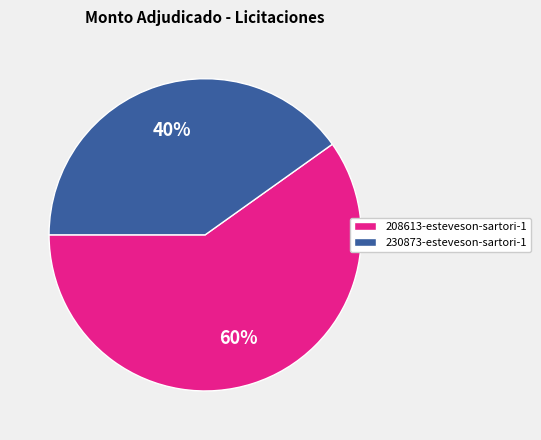

Is it true that 230873-esteveson-sartori-1 is 31% of the pie?

False